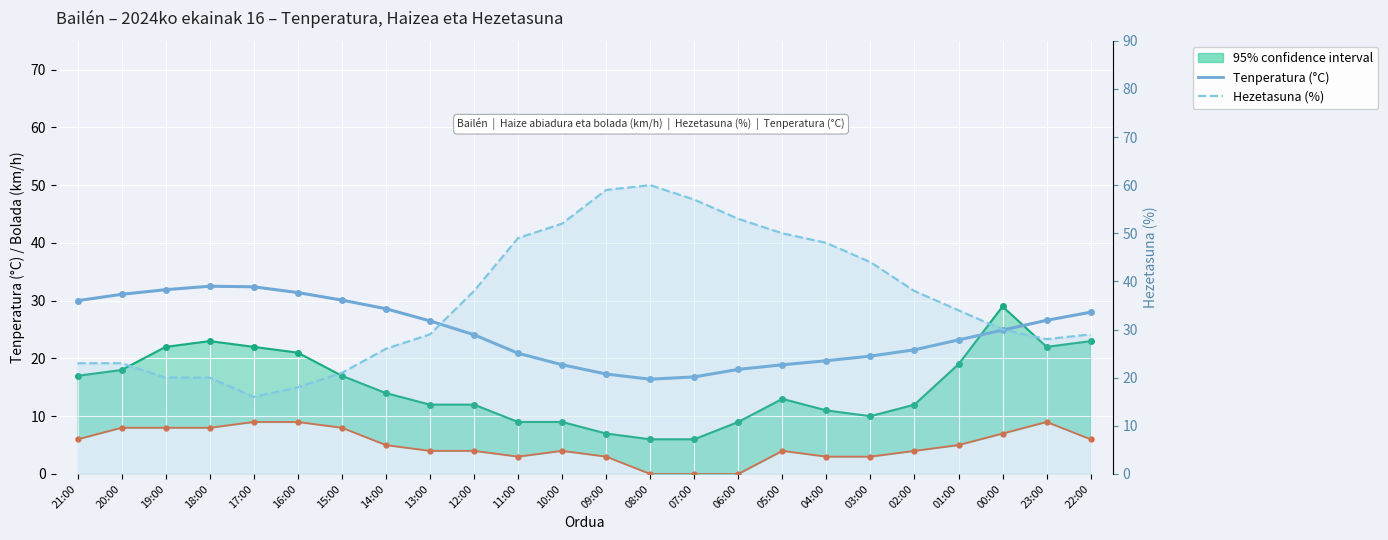

Where is the first local minimum for Tenperatura (°C)?

08:00